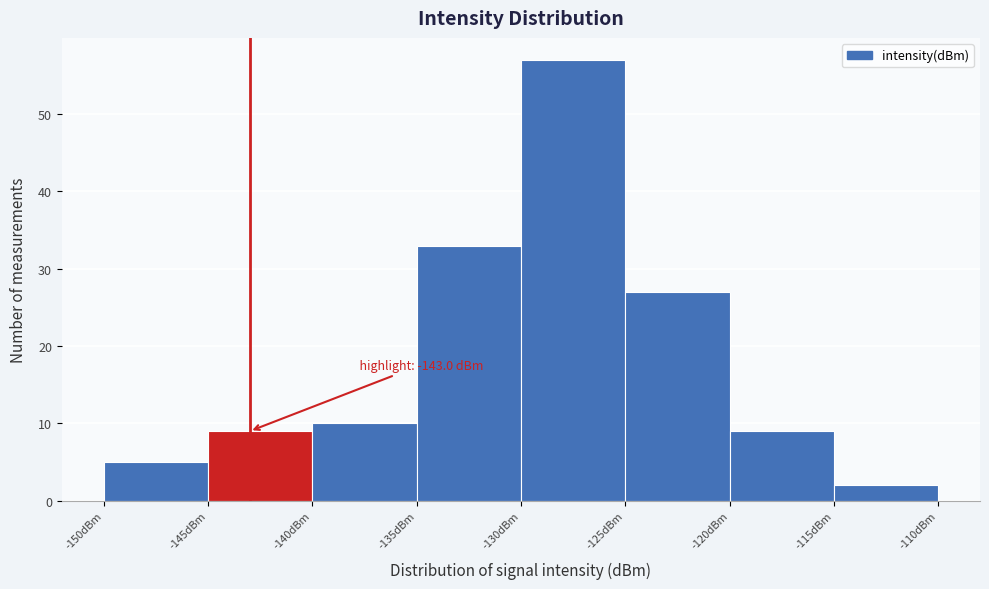

Which range on the x-axis has the tallest bar?

-130 to -125